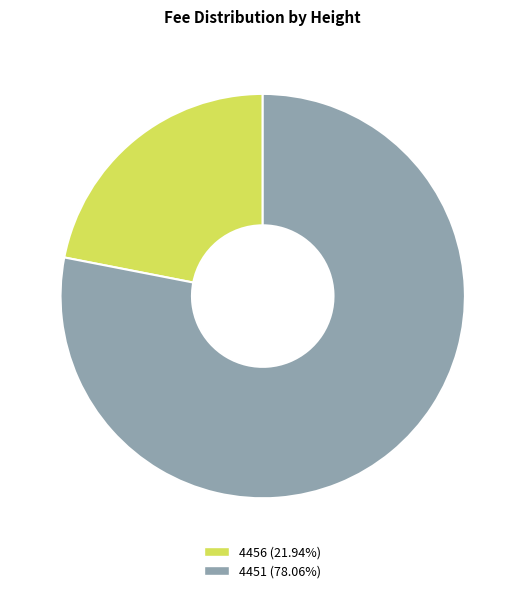

How many segments does this pie chart have?

2